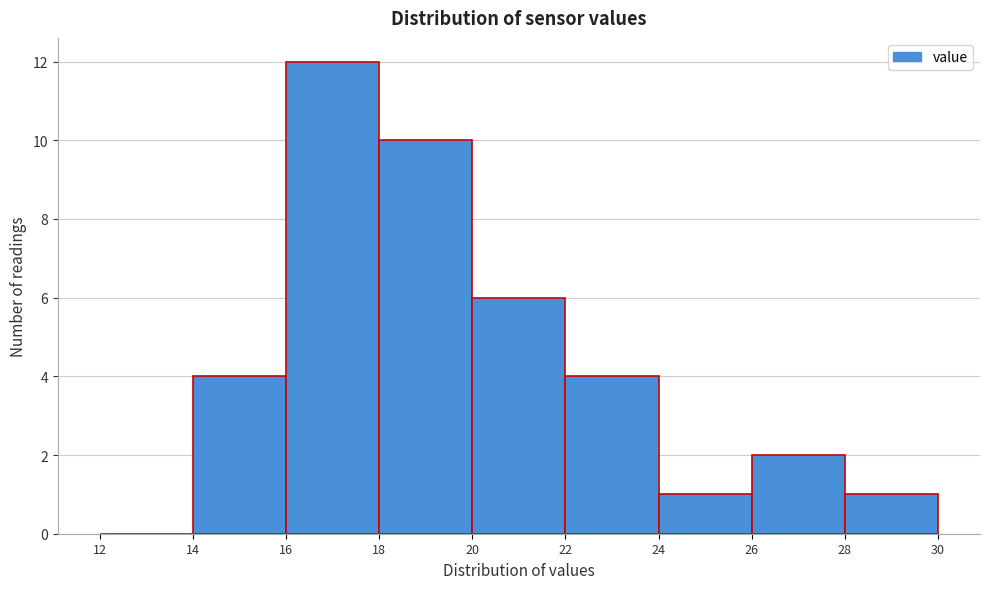

Reading left to right, list every bar in this chart as the range it spans on the x-axis followed by its height. The values are not printed on the chart, so give them approximately, as read against the axis.

12 to 14: 0
14 to 16: 4
16 to 18: 12
18 to 20: 10
20 to 22: 6
22 to 24: 4
24 to 26: 1
26 to 28: 2
28 to 30: 1